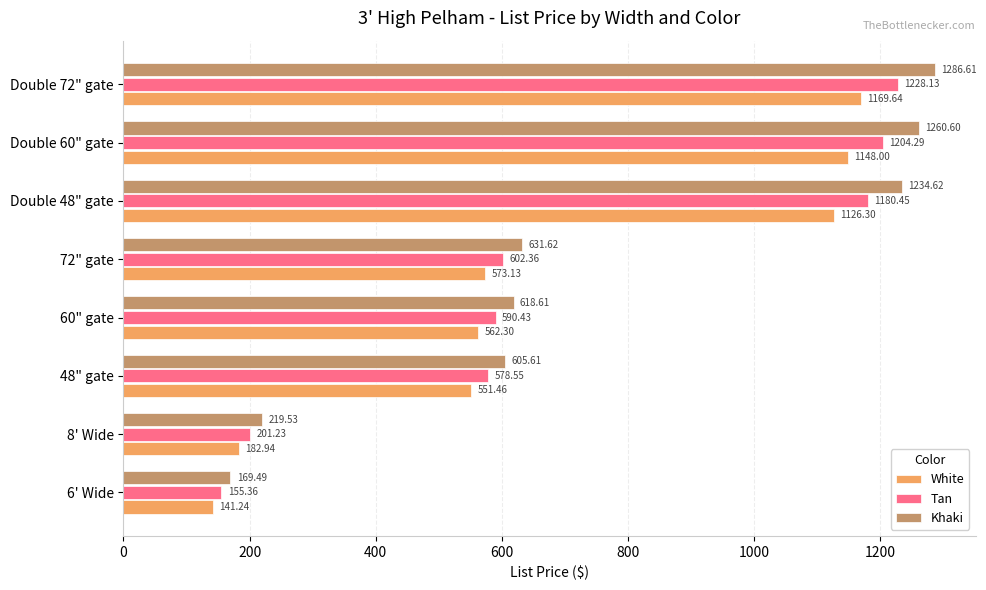

At how many categories does at least one series exceed 498?

6